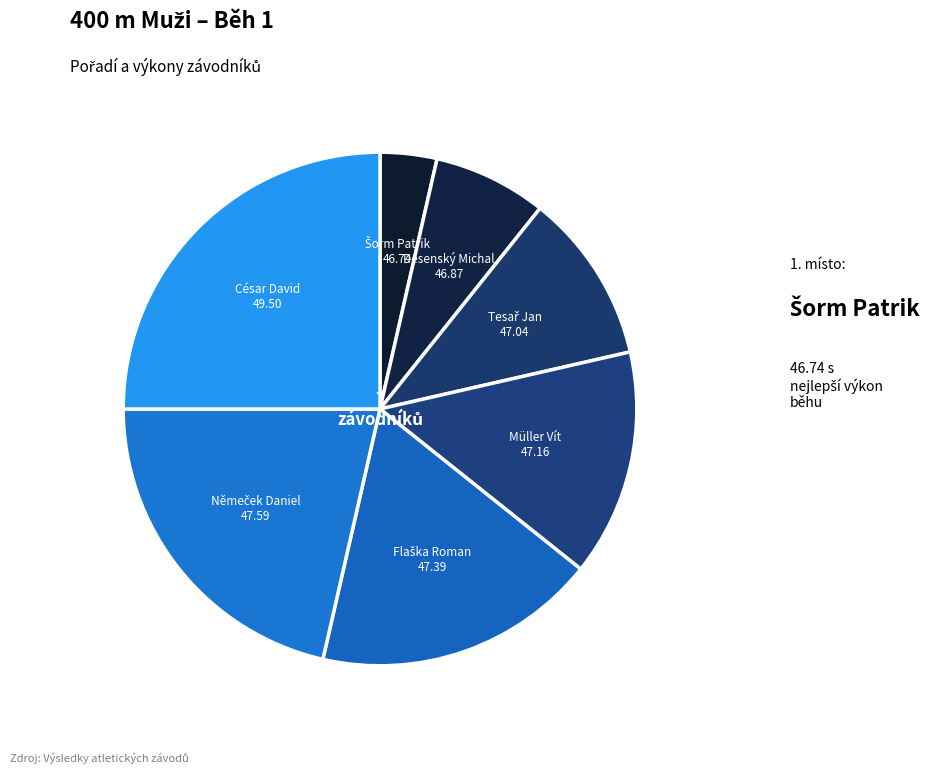

Rank the categories by value from highest to lowest.

César David, Němeček Daniel, Flaška Roman, Müller Vít, Tesař Jan, Desenský Michal, Šorm Patrik